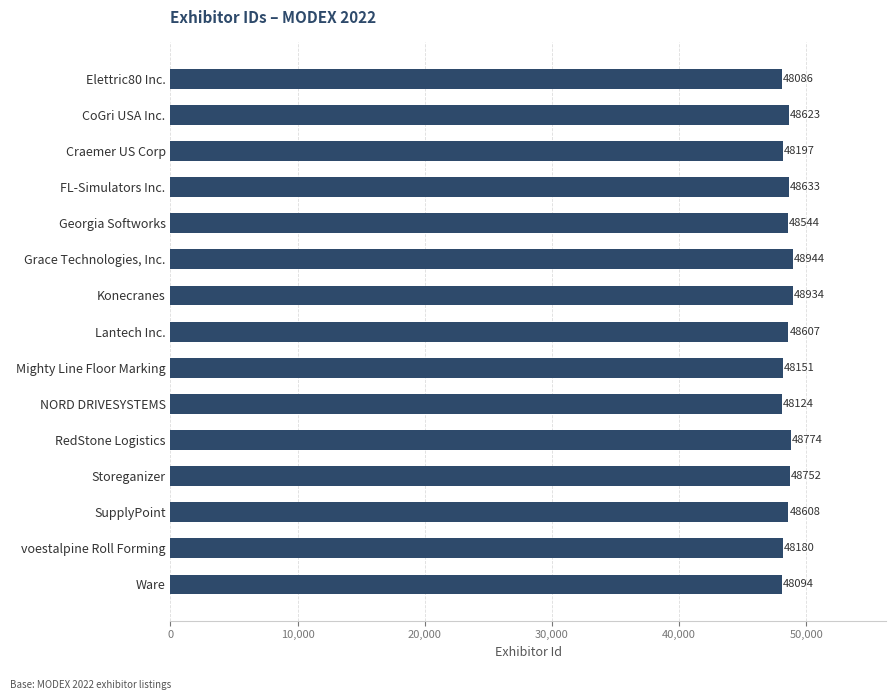

Where is the data nearest to the value 48515?

Georgia Softworks